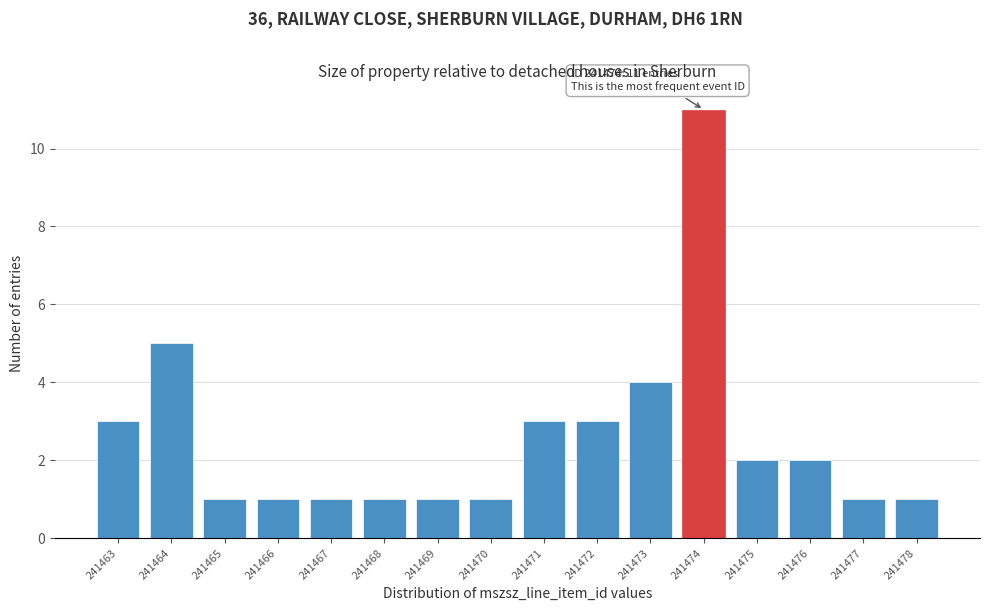

Reading left to right, list all the values displayed in this chart.

3	5	1	1	1	1	1	1	3	3	4	11	2	2	1	1